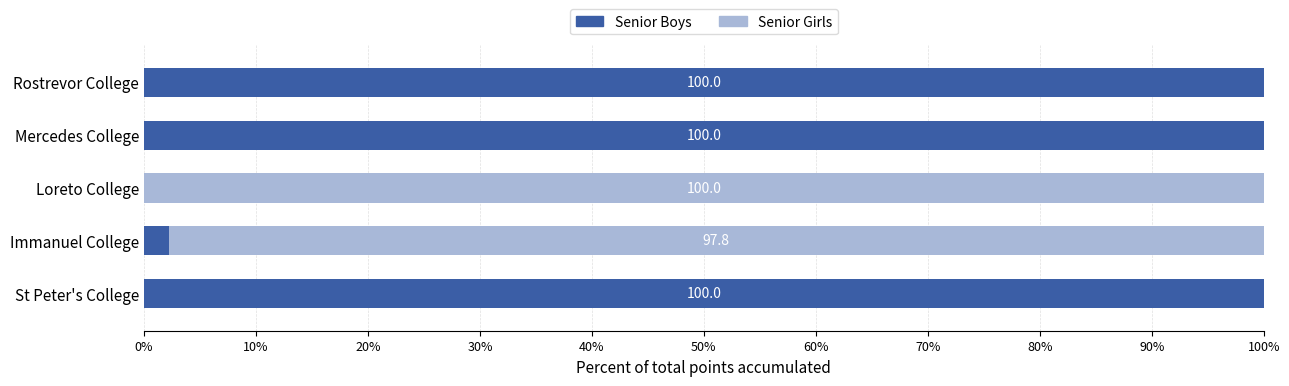

What is the approximate value of Senior Boys at Rostrevor College?

100.0